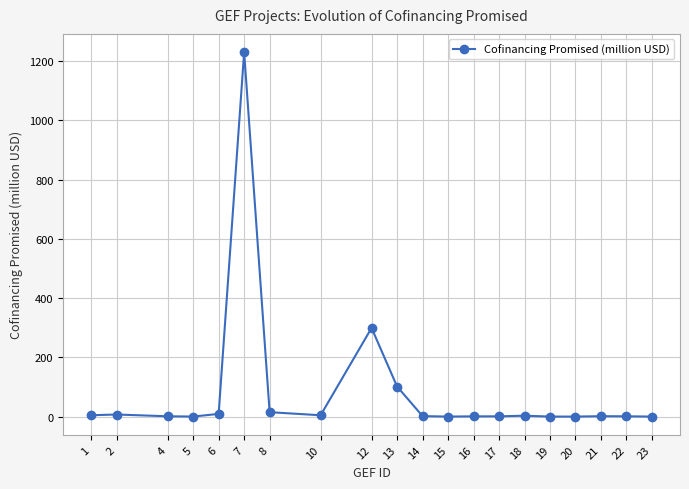

What is the maximum value shown in the chart?

1230.0